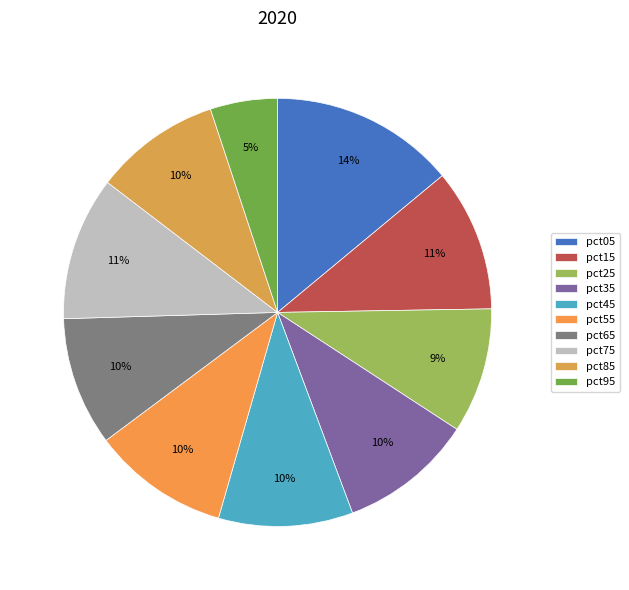

The pct25 slice represents 1% of the pie. True or false?

False